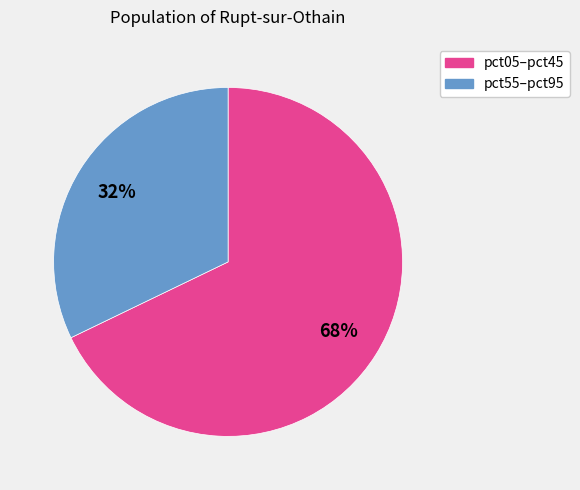

To the nearest percent, what is the average slice percentage?

50%